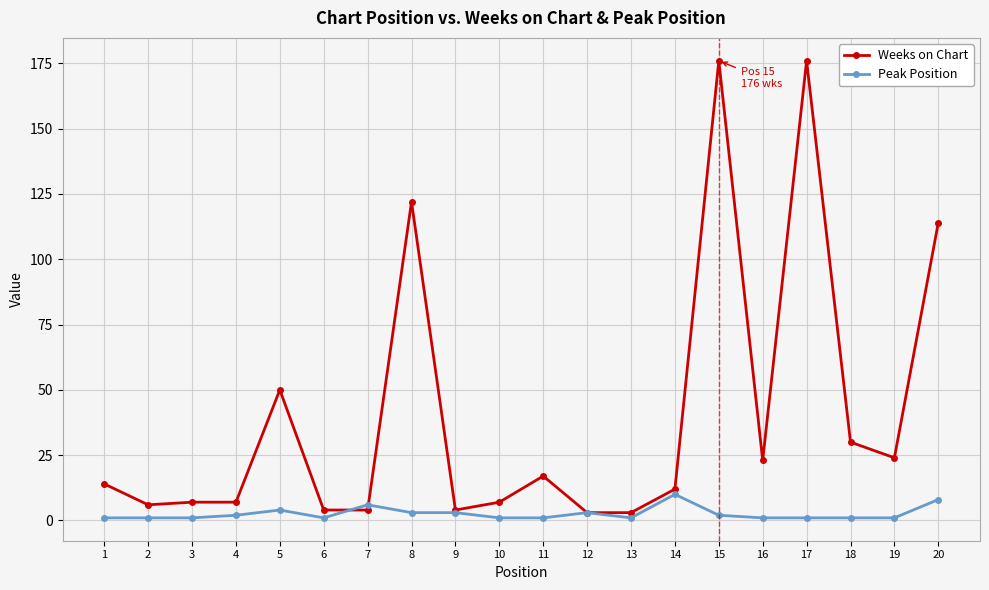

Reading right to left, what are all the values shown in this chart?

Weeks on Chart: 114	24	30	176	23	176	12	3	3	17	7	4	122	4	4	50	7	7	6	14
Peak Position: 8	1	1	1	1	2	10	1	3	1	1	3	3	6	1	4	2	1	1	1